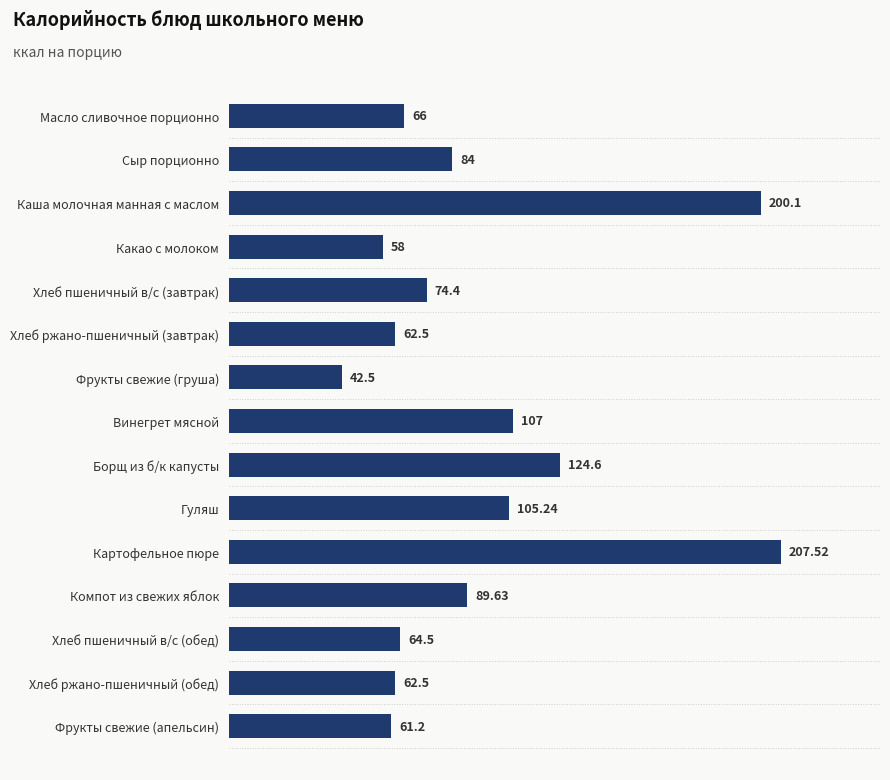

What is the ratio of the value at Хлеб пшеничный в/с (завтрак) to the value at Винегрет мясной?

0.7